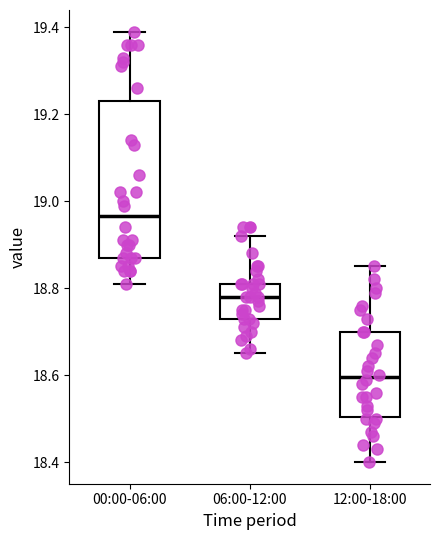

Reading left to right, transcribe this box plot: for each box, give where its median line is, the range the box spans, and where its two whiskers end, as read against the y-axis. The values are not printed on the chart, so give them approximately, as read against the axis.

00:00-06:00: median 18.96, box 18.88 to 19.24, whiskers 18.82 to 19.40
06:00-12:00: median 18.78, box 18.74 to 18.82, whiskers 18.66 to 18.92
12:00-18:00: median 18.60, box 18.50 to 18.70, whiskers 18.40 to 18.86